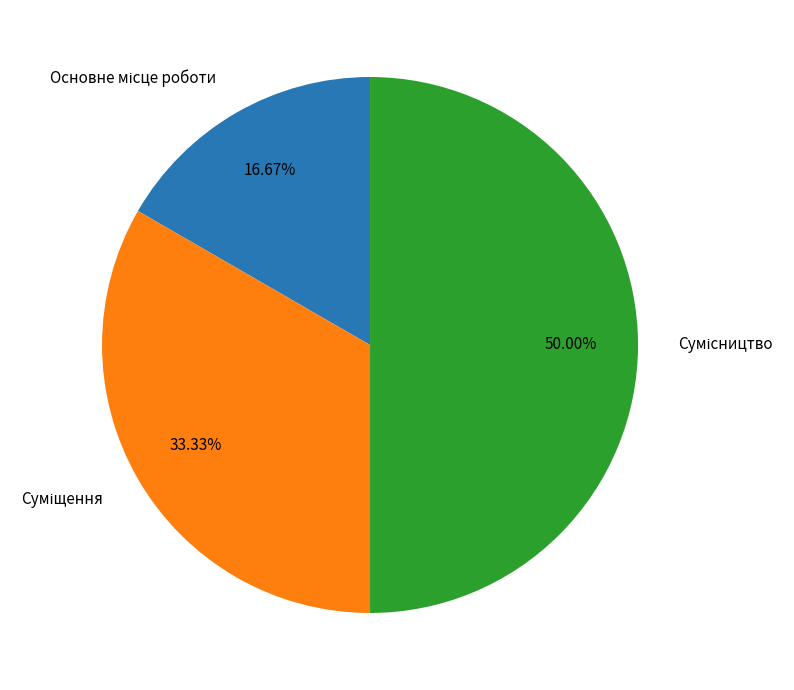

How many segments does this pie chart have?

3